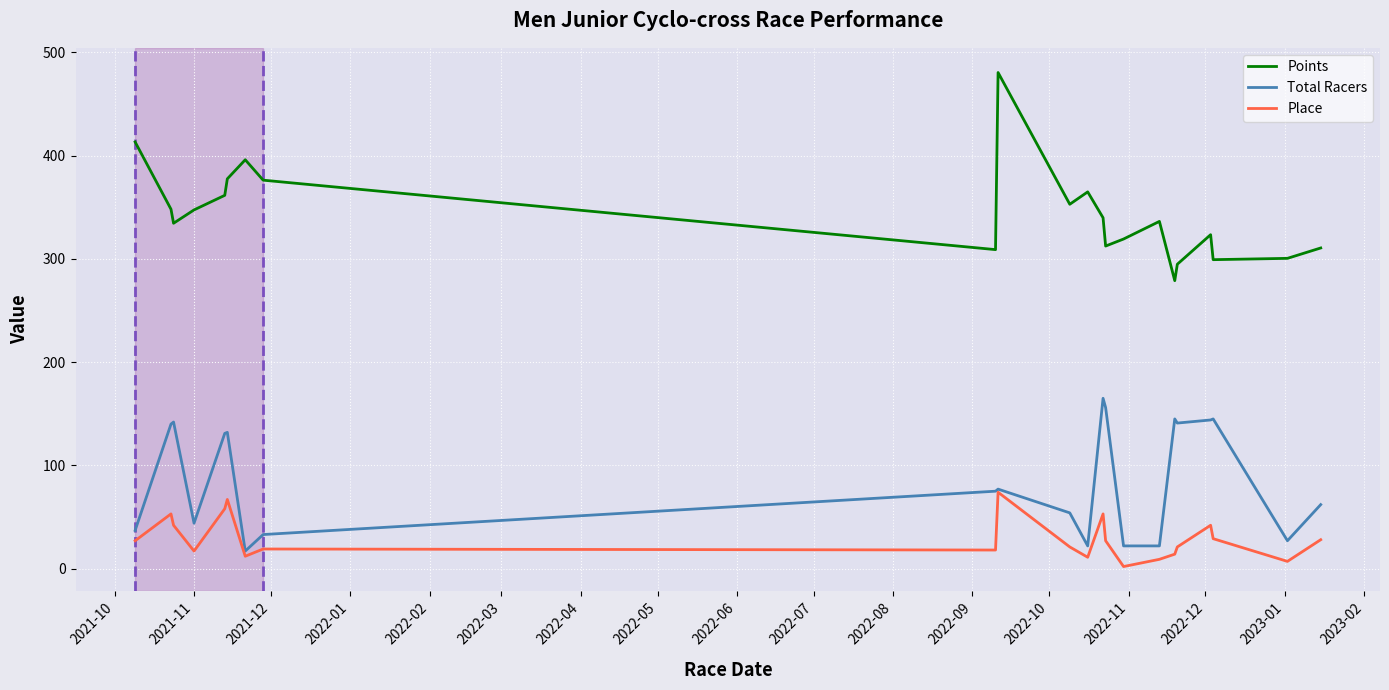

True or false: Place and Points intersect in this chart.

False